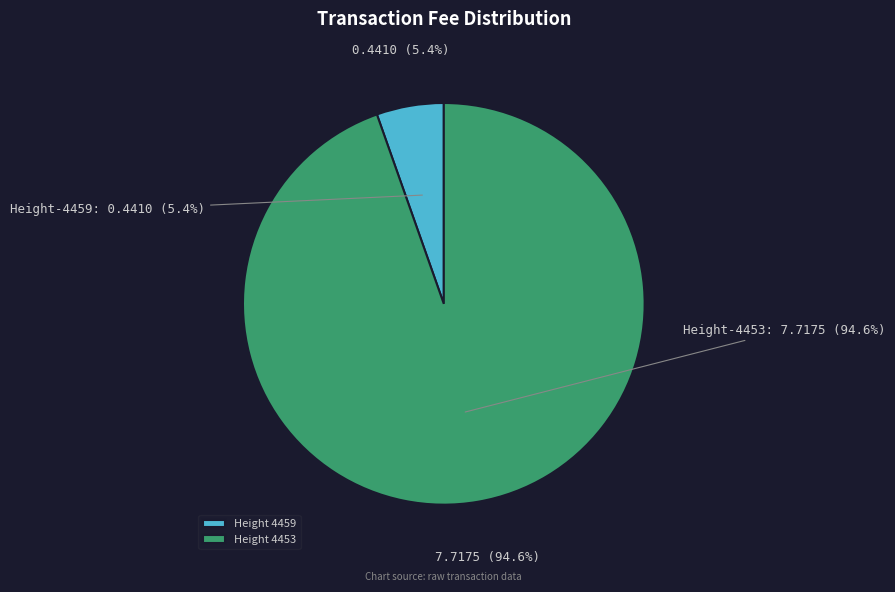

Which slice is the largest?

4453